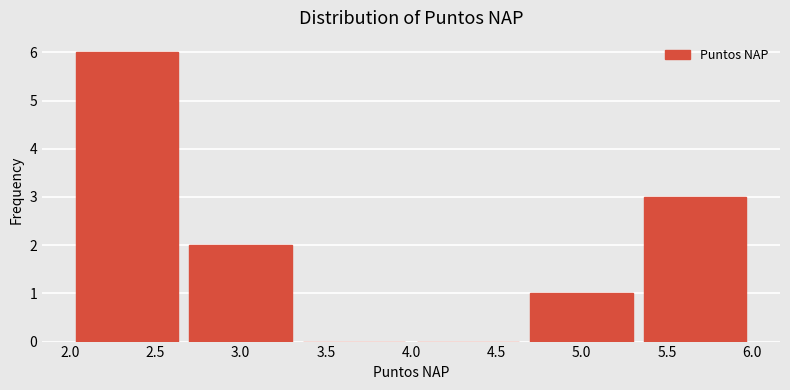

Reading left to right, list every bar in this chart as the range it spans on the x-axis followed by its height. Neither the bar edges nor the heights are printed on the chart, so give them approximately, as read against the axes.

2.00 to 2.65: 6
2.65 to 3.35: 2
3.35 to 4.00: 0
4.00 to 4.65: 0
4.65 to 5.35: 1
5.35 to 6.00: 3